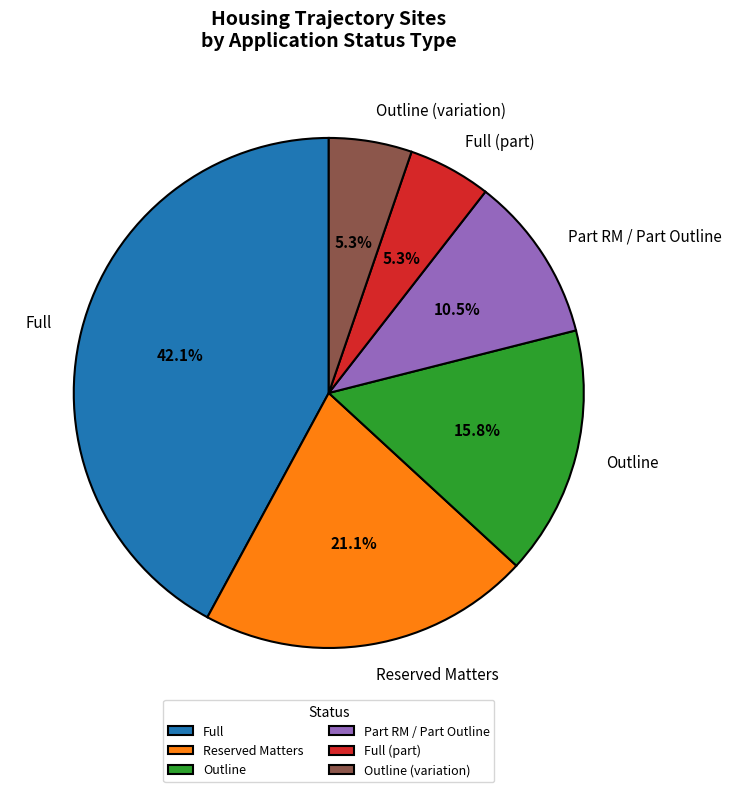

How many segments does this pie chart have?

6